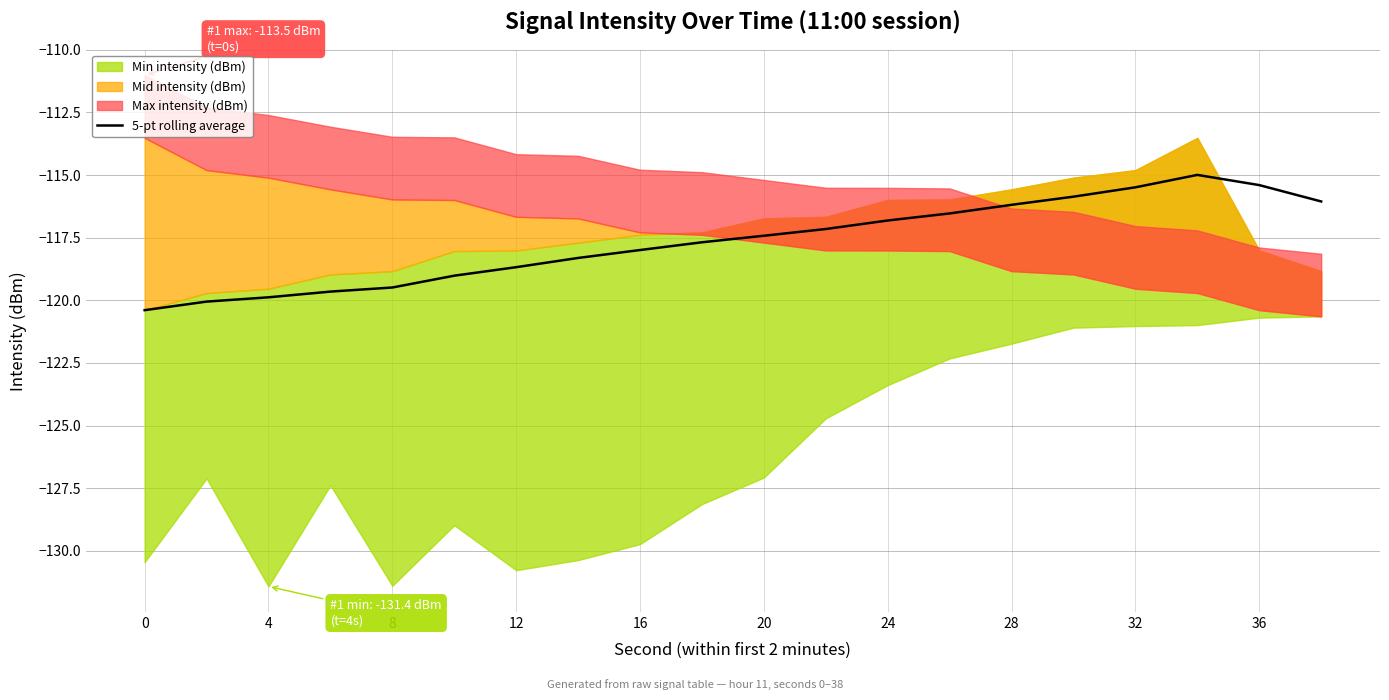

What is the highest value of the 5-pt rolling average series?

-115.0